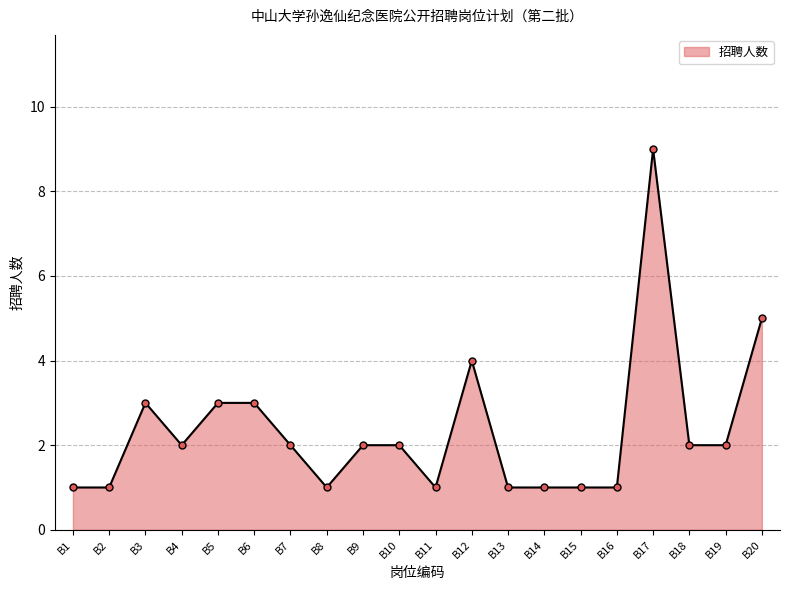

True or false: the data has more than 0 interior local peaks.

True